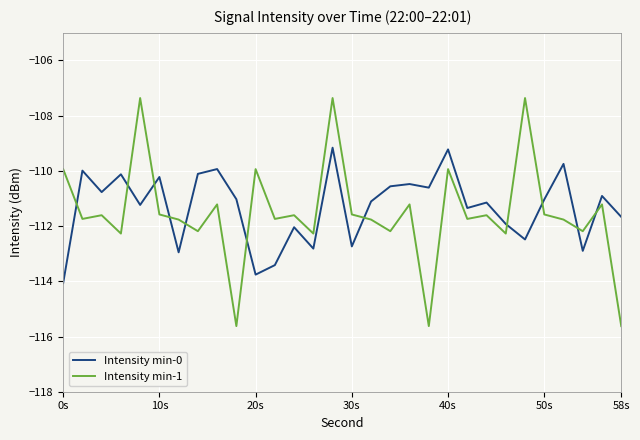

What is the difference between the maximum and minimum values in the Intensity min-0 series?

4.9